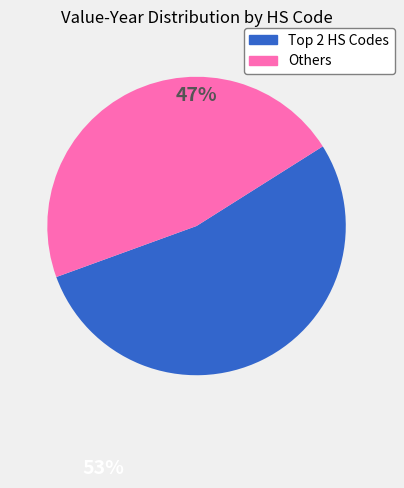

Does any single category account for the majority?

Yes